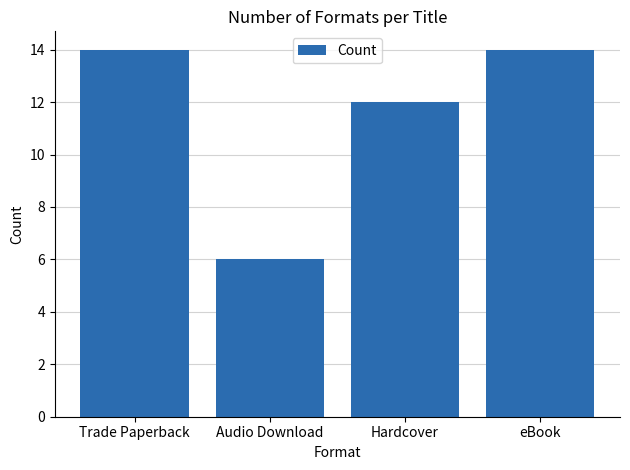

What is the value of the 4th bar from the left?

14